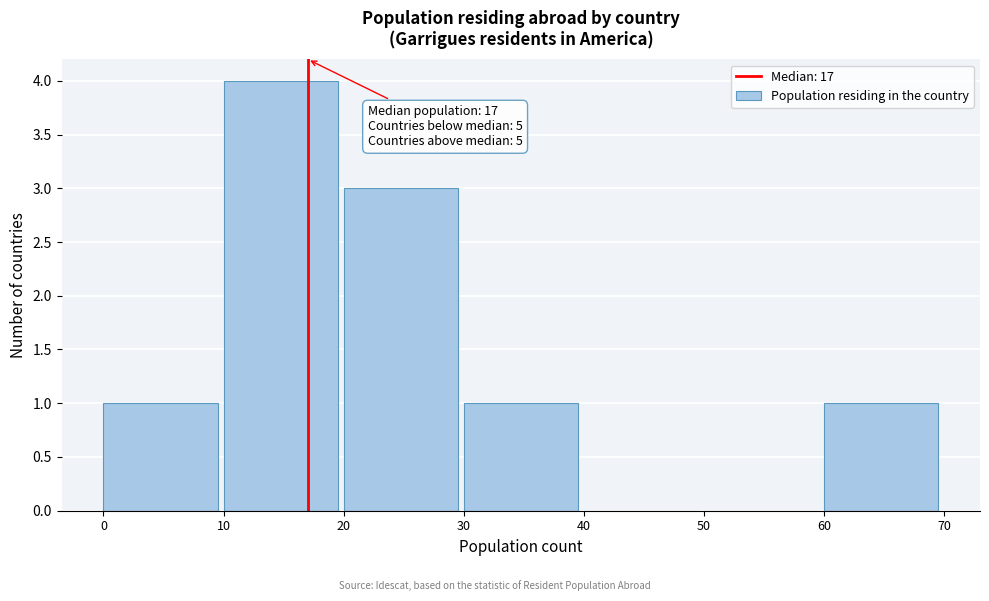

Which range on the x-axis has the tallest bar?

10 to 20